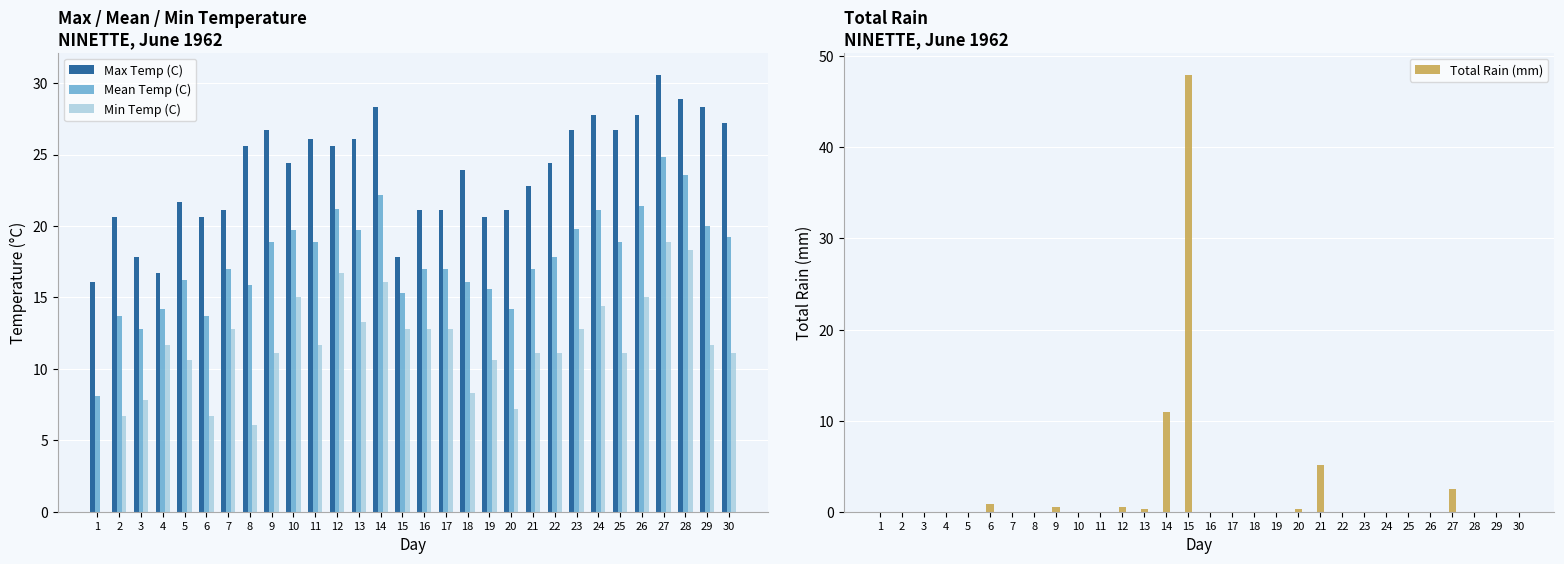

Which category has the highest value across all series?

15